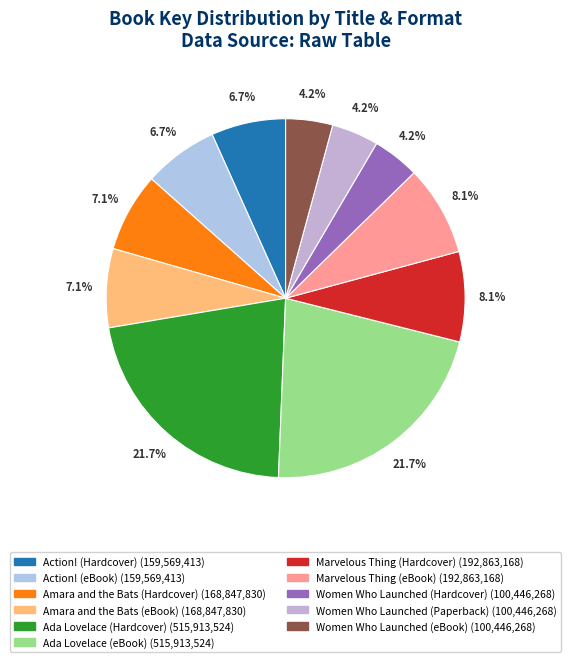

Rank the categories by value from lowest to highest.

Women Who Launched (Hardcover), Women Who Launched (Paperback), Women Who Launched (eBook), Action! (Hardcover), Action! (eBook), Amara and the Bats (Hardcover), Amara and the Bats (eBook), Marvelous Thing (Hardcover), Marvelous Thing (eBook), Ada Lovelace (Hardcover), Ada Lovelace (eBook)